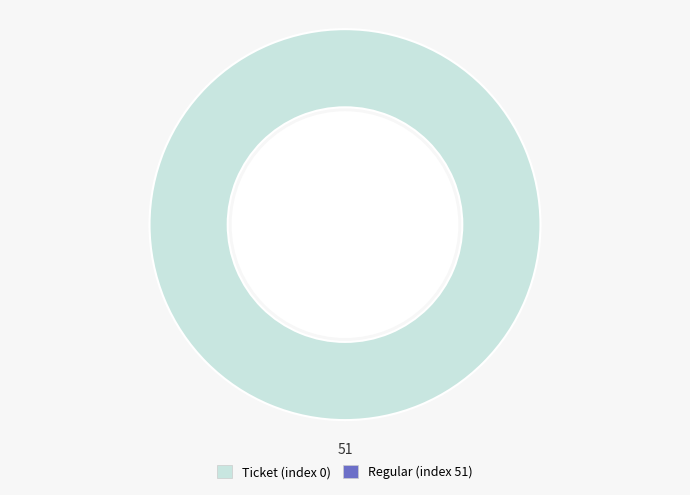

Is the sum of Regular (index 51) and Ticket (index 0) greater than half?

Yes